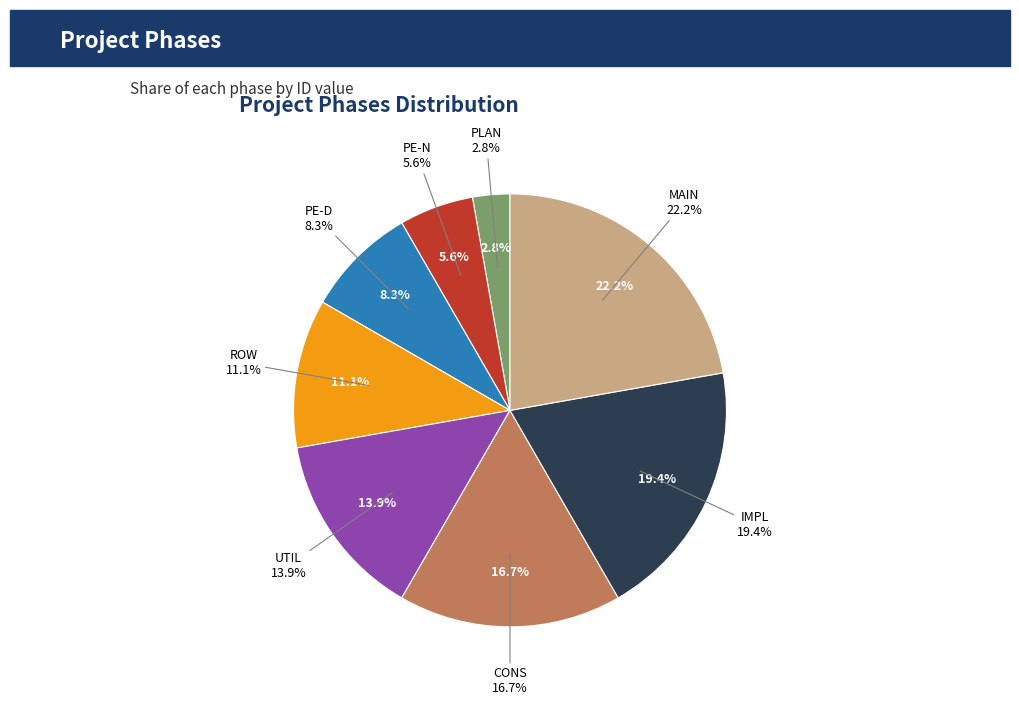

What is the total percentage of MAIN and CONS?

38.9%